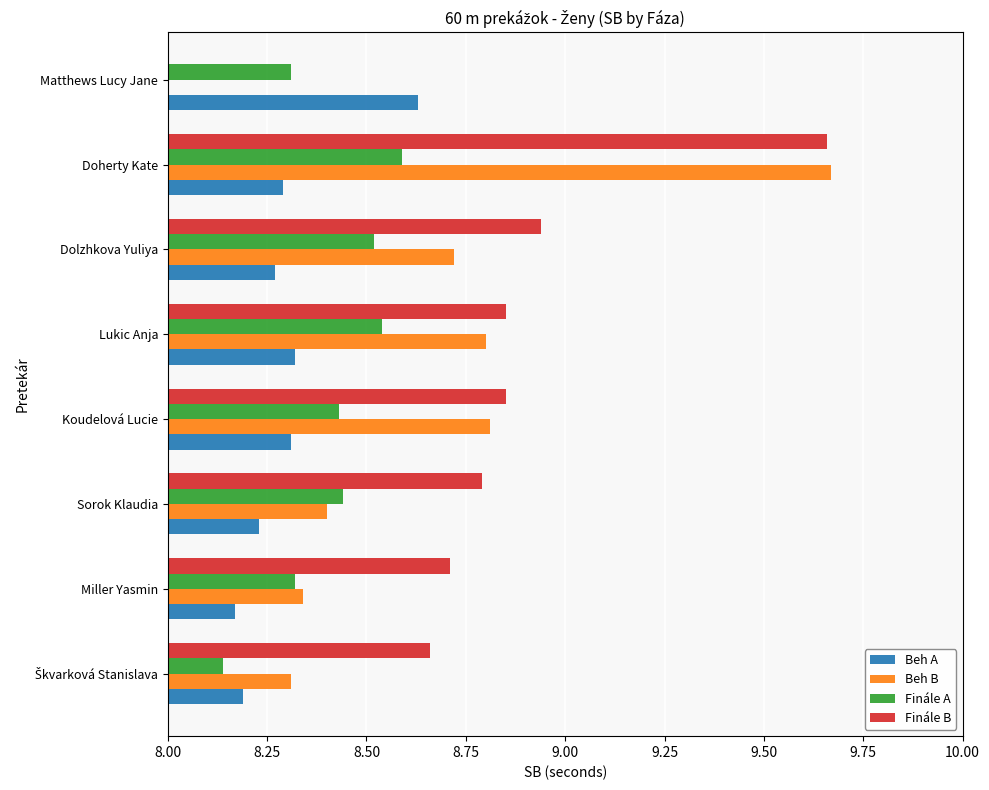

True or false: Finále A has a value of 8.6 at Doherty Kate.

True